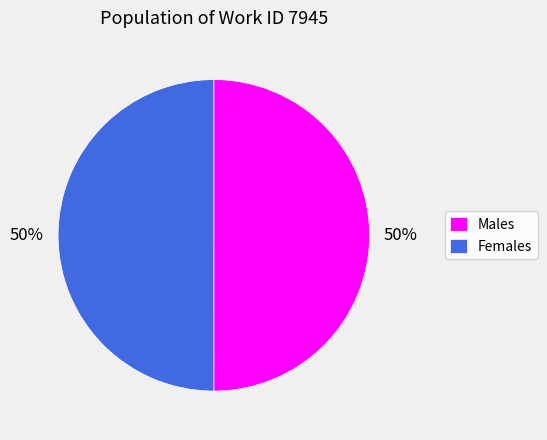

To the nearest percent, what is the average slice percentage?

50%